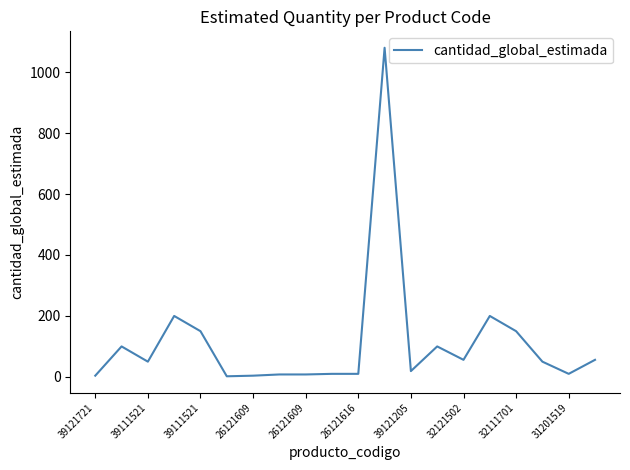

What is the greatest value displayed?

1080